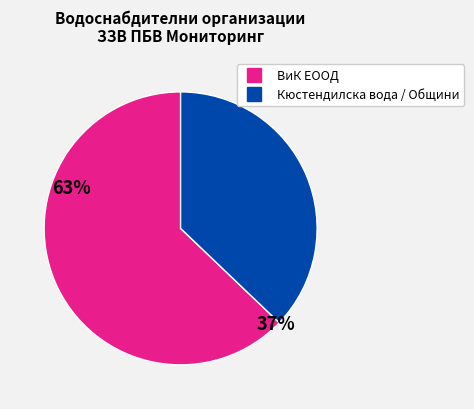

Is there a majority slice in this chart?

Yes